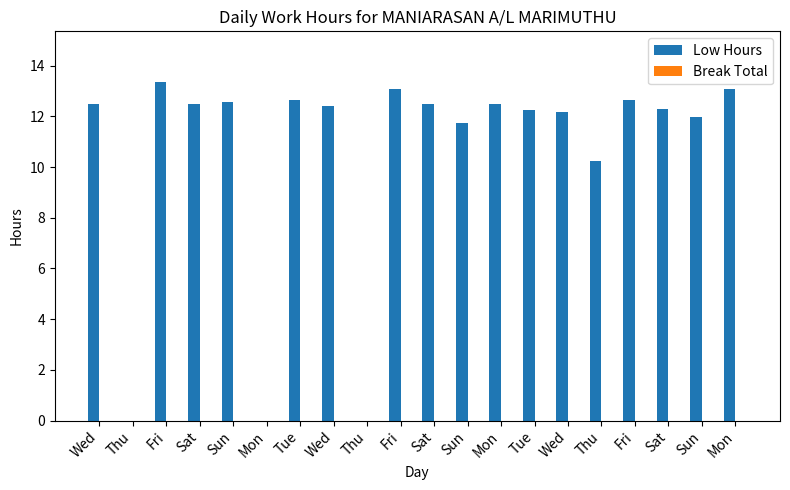

Count the number of data series in this chart.

1